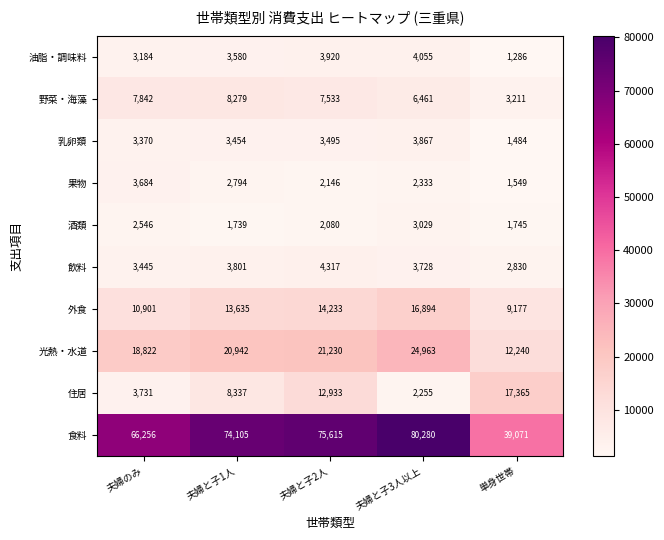

List the labels in order of 乳卵類 value, largest first.

夫婦と子3人以上, 夫婦と子2人, 夫婦と子1人, 夫婦のみ, 単身世帯